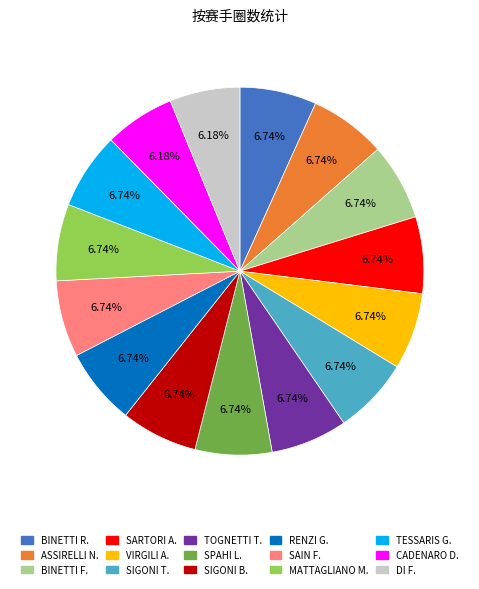

Does any single category account for the majority?

No